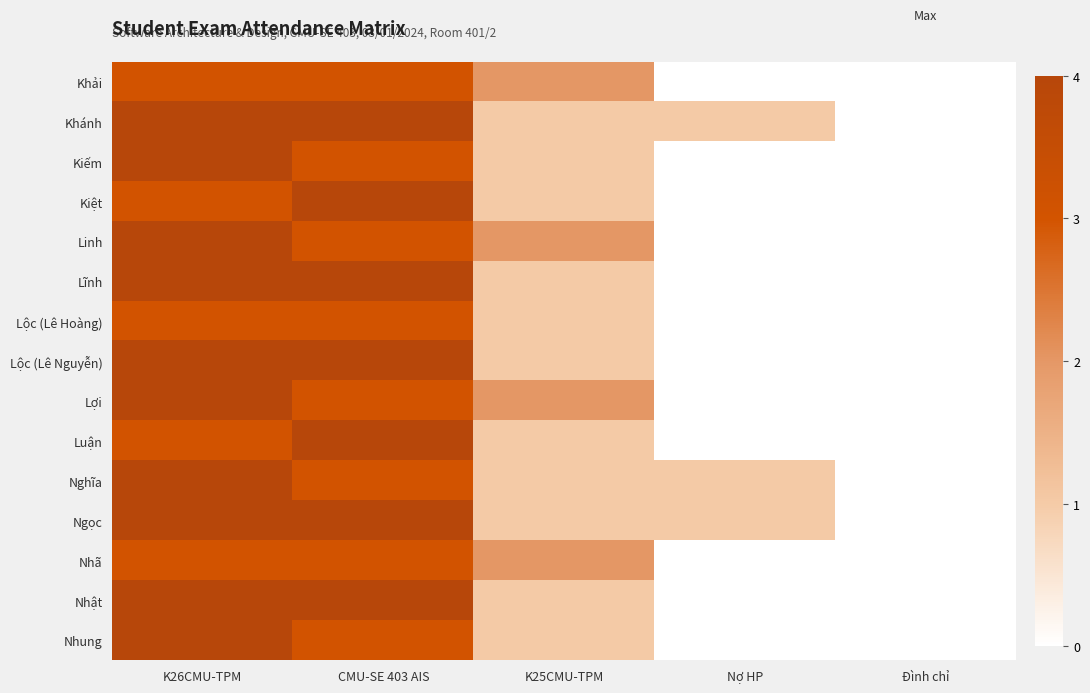

At Đình chỉ, list the series in order from largest to smallest.

Khải, Khánh, Kiếm, Kiệt, Linh, Lĩnh, Lộc (Lê Hoàng), Lộc (Lê Nguyễn), Lợi, Luận, Nghĩa, Ngọc, Nhã, Nhật, Nhung